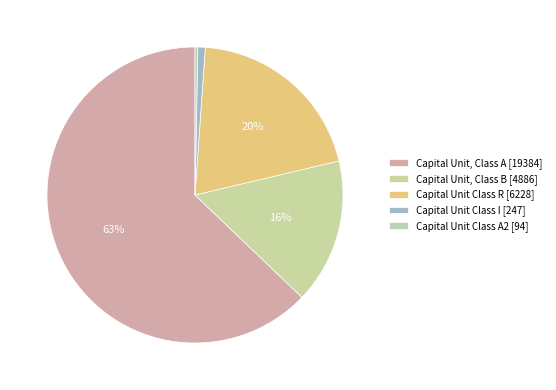

Does Capital Unit, Class B represent more than half of the total?

No